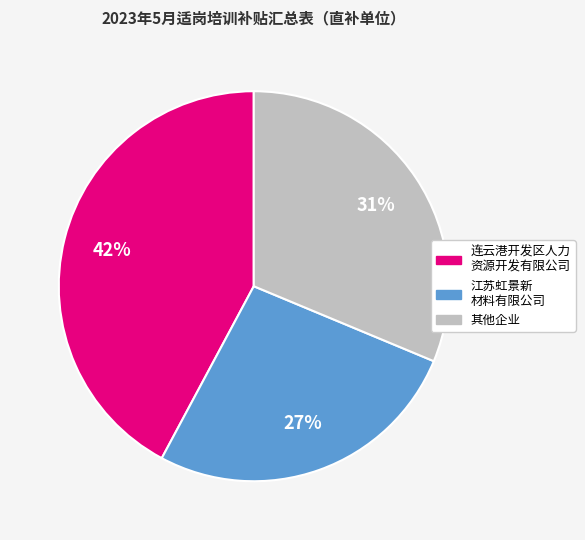

Does any single category account for the majority?

No